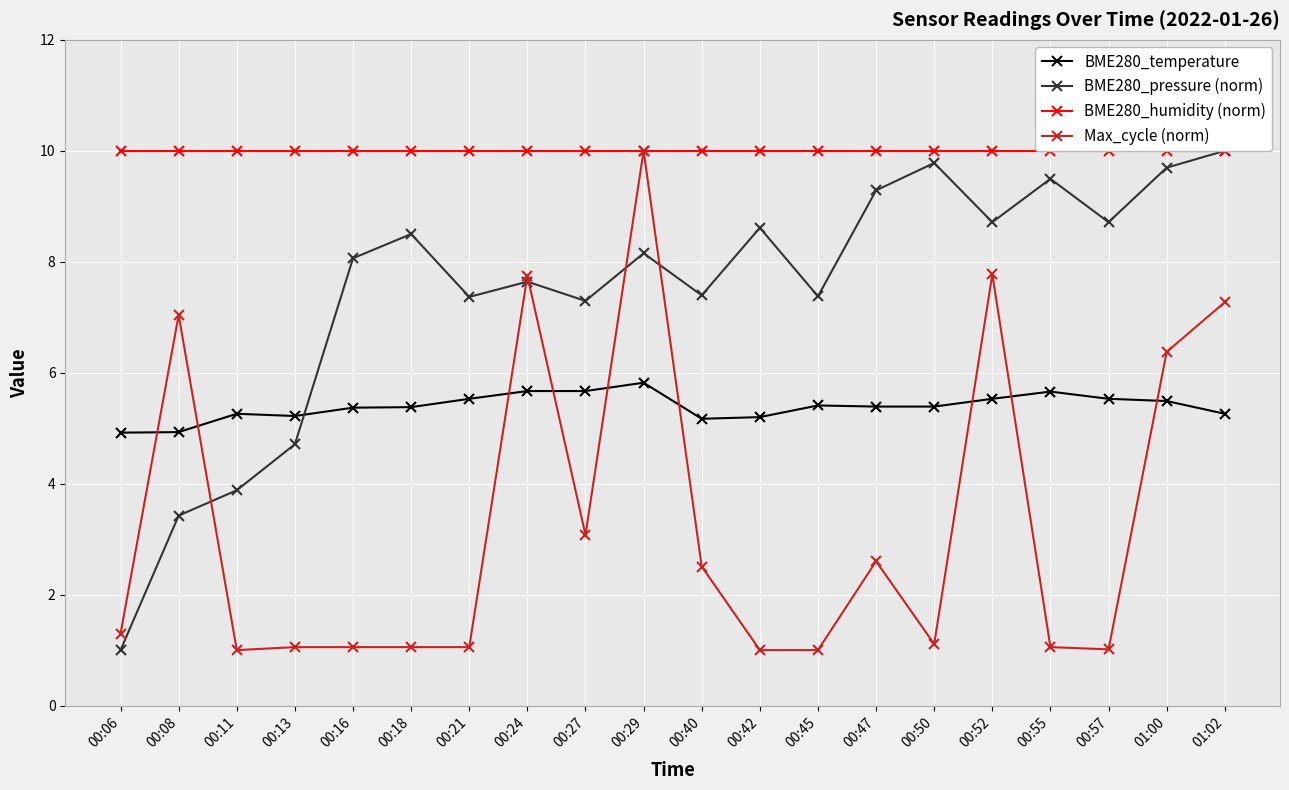

The value of Max_cycle (norm) at 00:50 is 0.6. True or false?

False